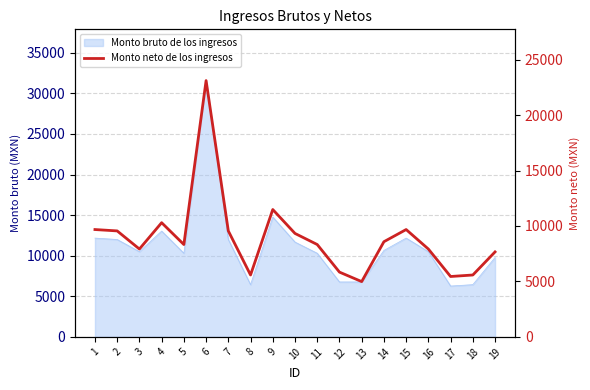

Approximately how many times larger is the value at 2 compared to 5?

1.1